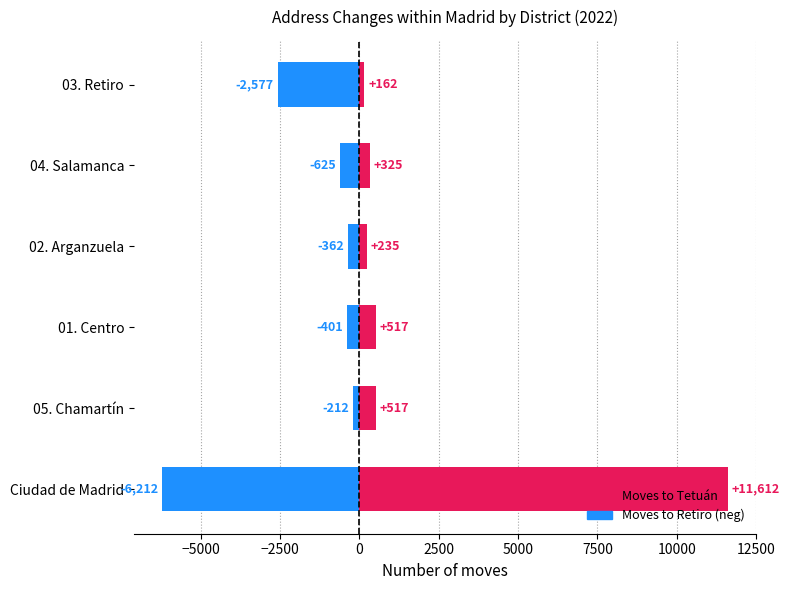

Reading left to right, transcribe all the data shown in this chart.

To Tetuán: 11612	517	517	235	325	162
To Retiro (neg): -6212	-212	-401	-362	-625	-2577